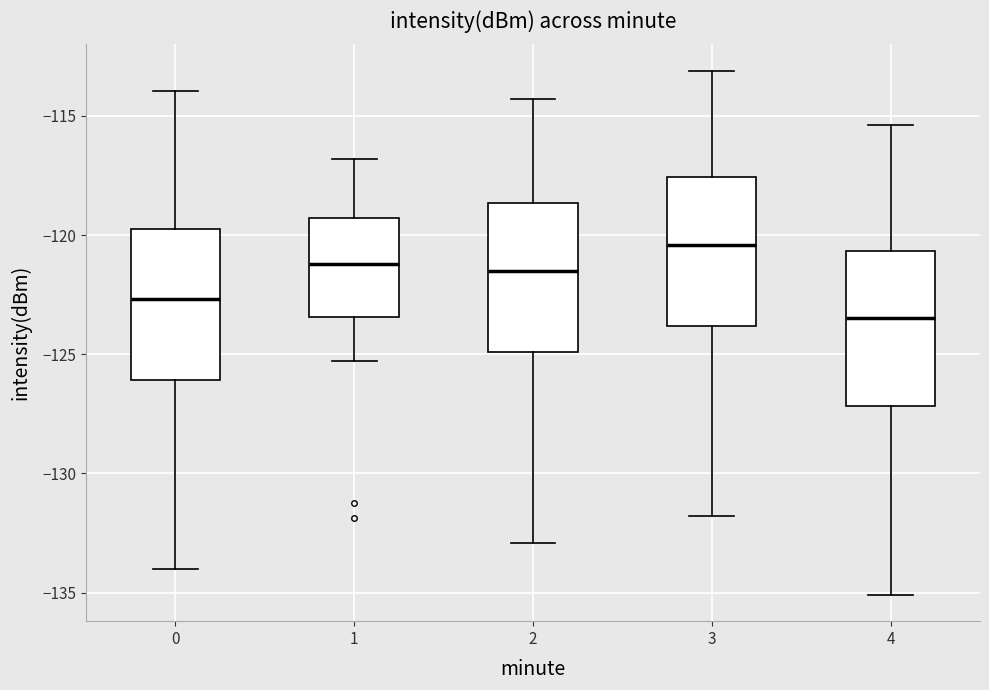

Which box's median line is the highest?

3